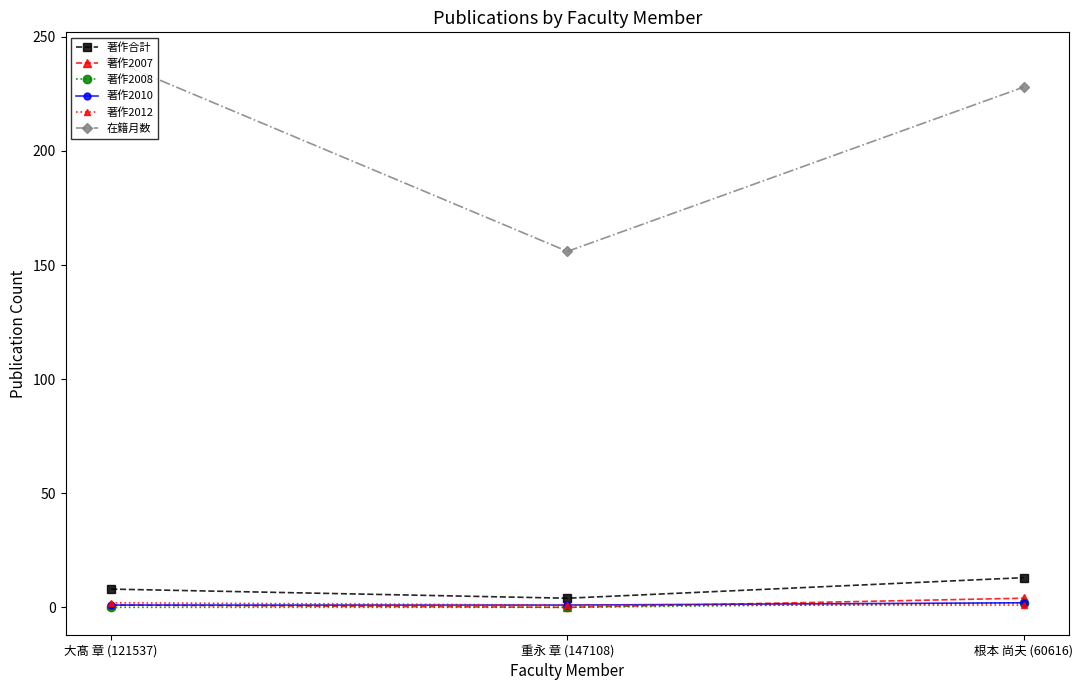

What position from the left is 重永 章 (147108)?

2